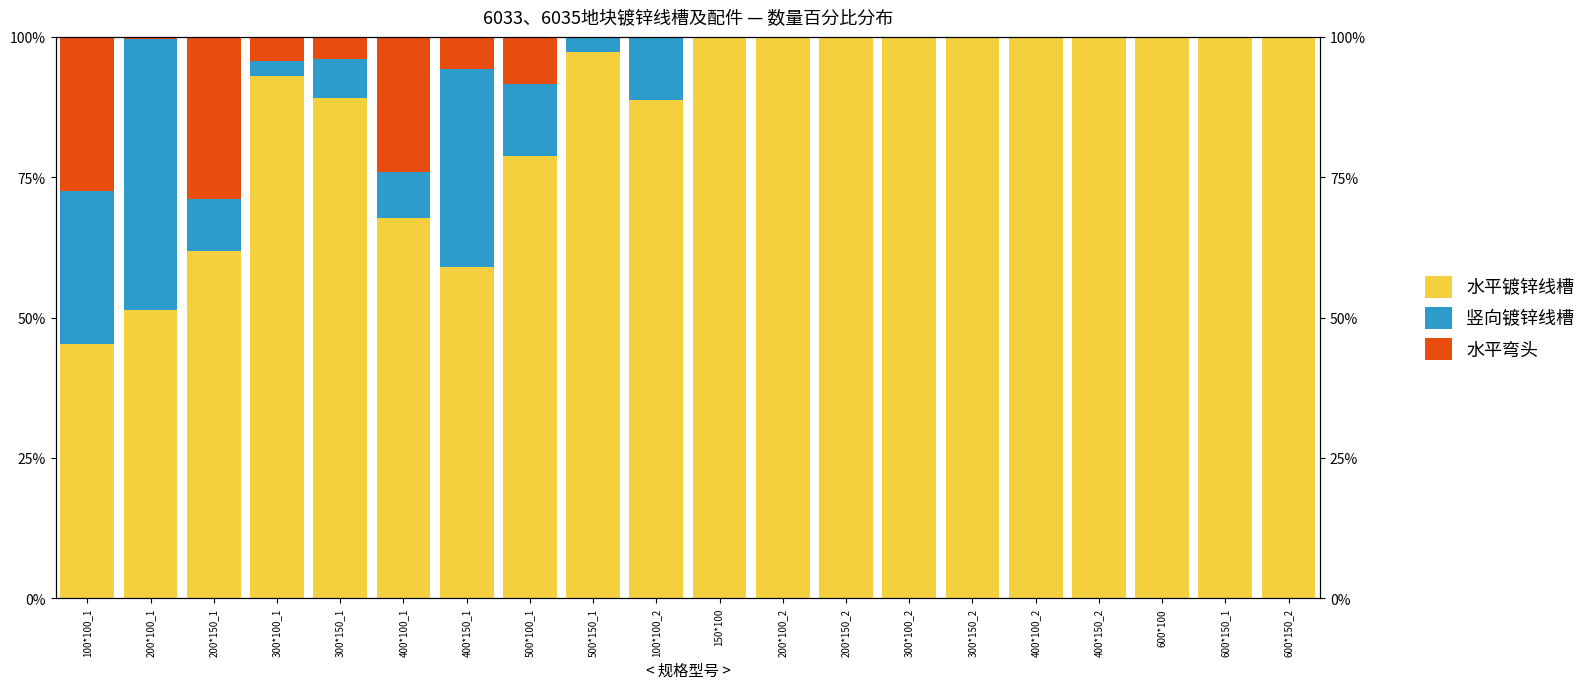

Reading left to right, what are all the values shown in this chart?

水平镀锌线槽: 100*100_1=45.4	200*100_1=51.3	200*150_1=61.9	300*100_1=93.0	300*150_1=89.1	400*100_1=67.7	400*150_1=59.1	500*100_1=78.9	500*150_1=97.3	100*100_2=88.7	150*100=100.0	200*100_2=100.0	200*150_2=100.0	300*100_2=100.0	300*150_2=100.0	400*100_2=100.0	400*150_2=100.0	600*100=100.0	600*150_1=100.0	600*150_2=100.0
竖向镀锌线槽: 100*100_1=27.1	200*100_1=48.3	200*150_1=9.2	300*100_1=2.6	300*150_1=7.0	400*100_1=8.2	400*150_1=35.2	500*100_1=12.7	500*150_1=2.7	100*100_2=11.3	150*100=0.0	200*100_2=0.0	200*150_2=0.0	300*100_2=0.0	300*150_2=0.0	400*100_2=0.0	400*150_2=0.0	600*100=0.0	600*150_1=0.0	600*150_2=0.0
水平弯头: 100*100_1=27.5	200*100_1=0.3	200*150_1=28.9	300*100_1=4.4	300*150_1=3.9	400*100_1=24.1	400*150_1=5.8	500*100_1=8.5	500*150_1=0.0	100*100_2=0.0	150*100=0.0	200*100_2=0.0	200*150_2=0.0	300*100_2=0.0	300*150_2=0.0	400*100_2=0.0	400*150_2=0.0	600*100=0.0	600*150_1=0.0	600*150_2=0.0